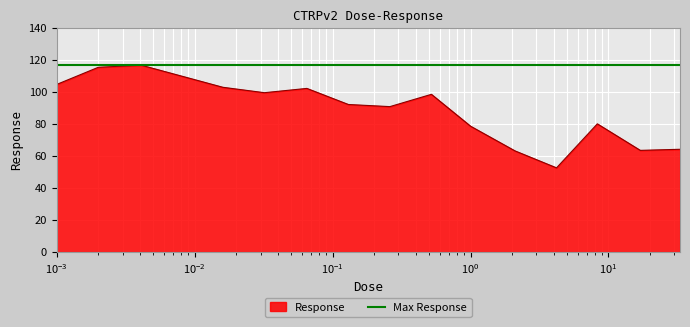

Rank the categories by value from highest to lowest.

0.0041, 0.002, 0.0081, 0.001, 0.016, 0.065, 0.032, 0.52, 0.13, 0.26, 8.3, 1.0, 33.0, 17.0, 2.1, 4.2